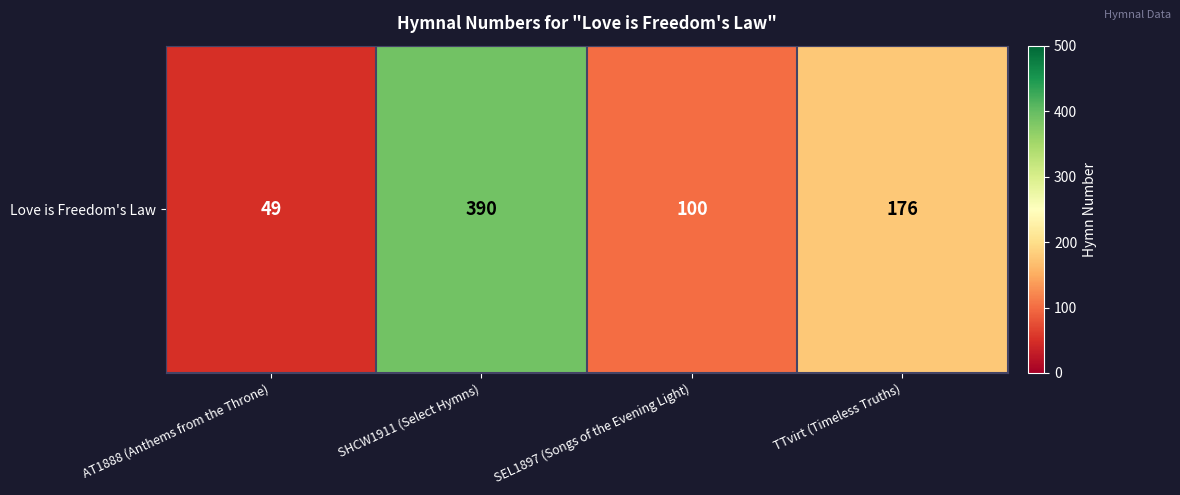

What value does the data have at TTvirt (Timeless Truths)?

176